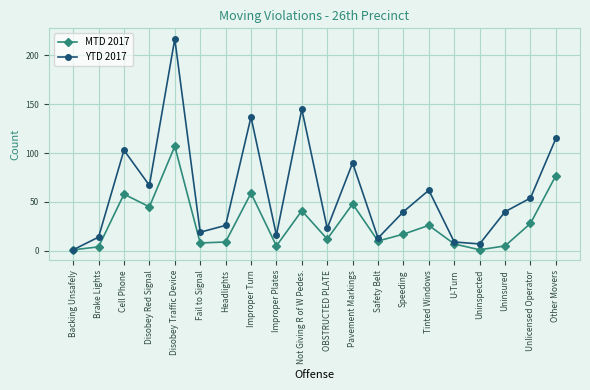

What is the greatest value displayed?

217